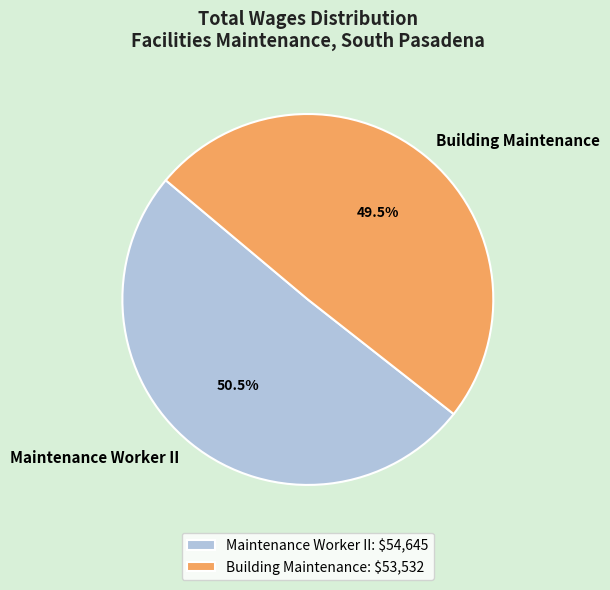

Combined, do Building Maintenance and Maintenance Worker II account for over 50%?

Yes